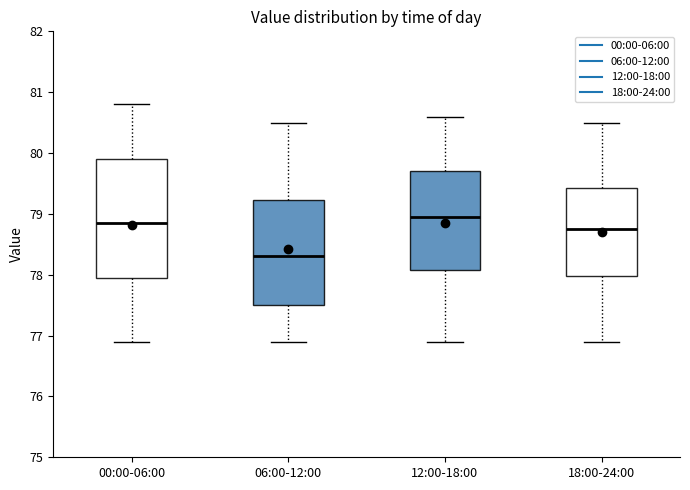

Where does the upper whisker of the box for 12:00-18:00 end on the y-axis? The values are not printed on the chart, so give them approximately, as read against the axis.

80.6